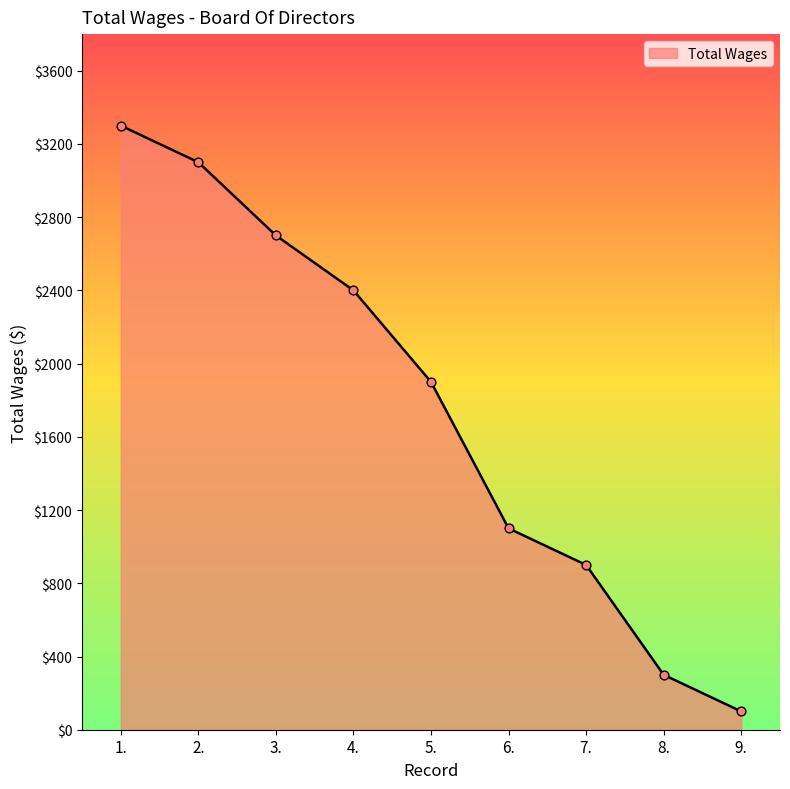

What is the change in value from 7. to 9.?

-800